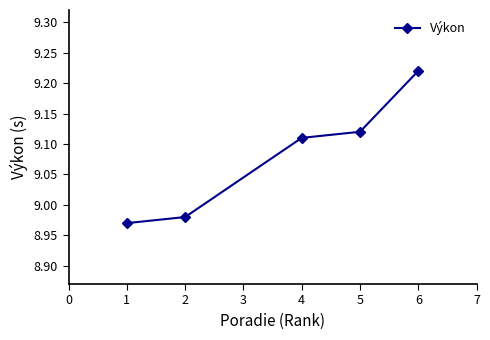

At which category does the chart reach its peak across all series?

6